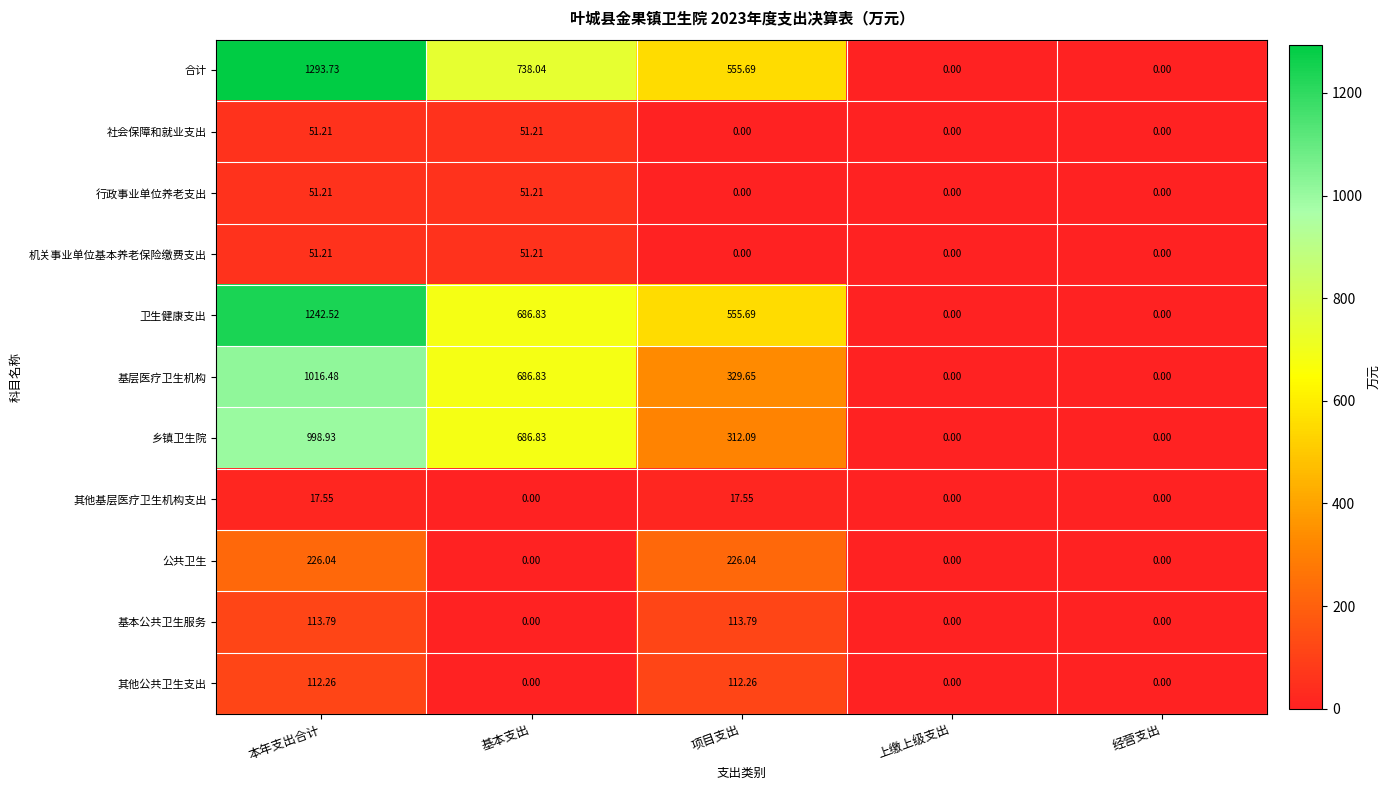

At which category is the sum across all series the highest?

本年支出合计